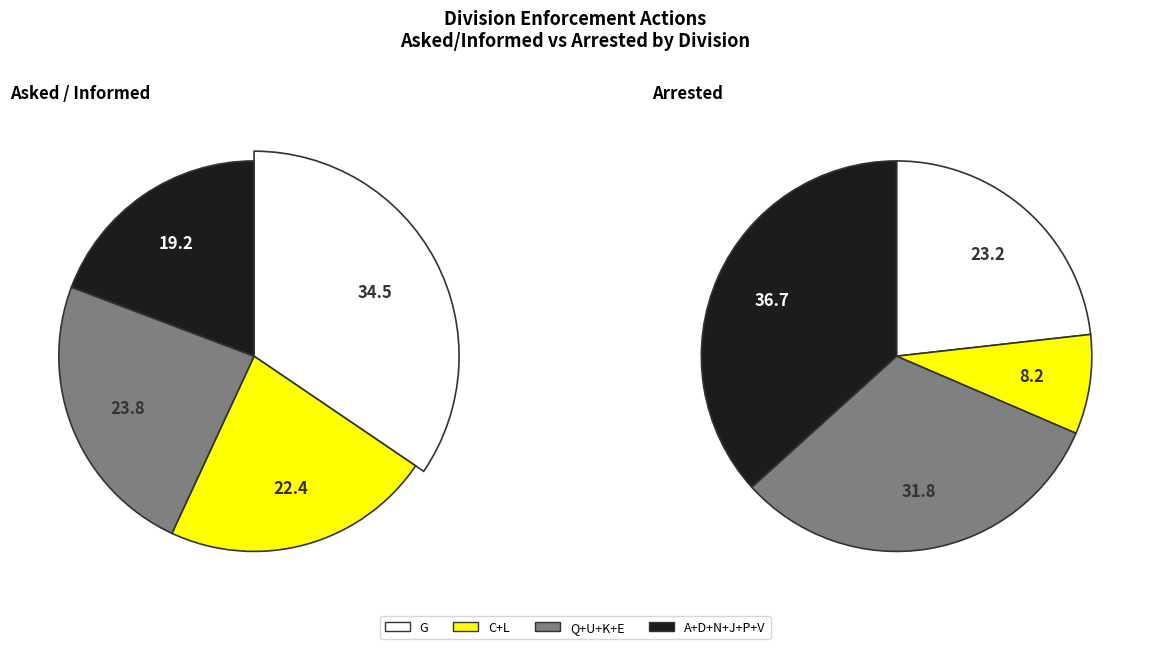

Between P and C, which is larger?

C